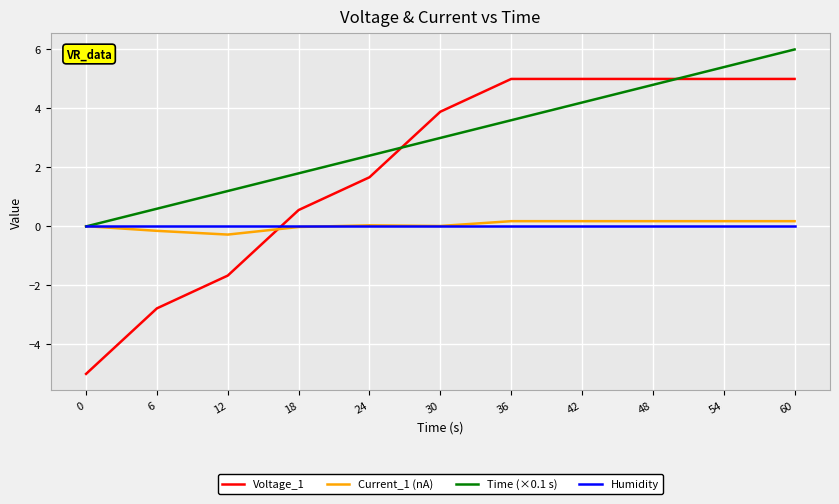

What are all the series names shown in the legend?

Voltage_1, Current_1 (nA), Time (×0.1 s), Humidity